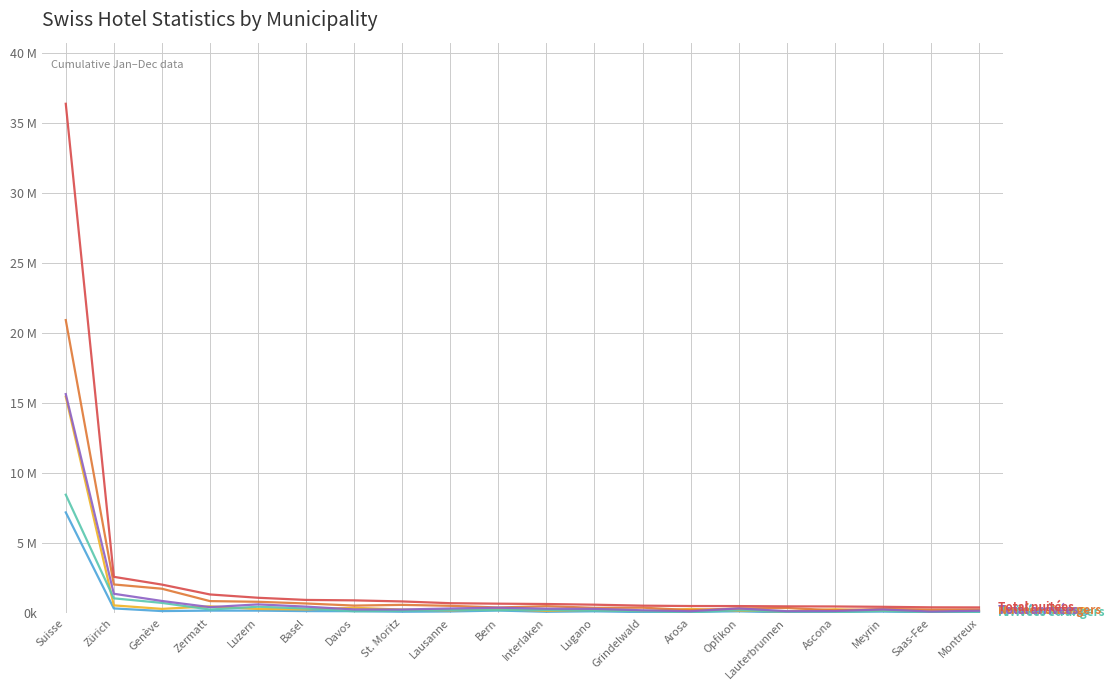

Does the chart display data point markers on the line(s)?

No